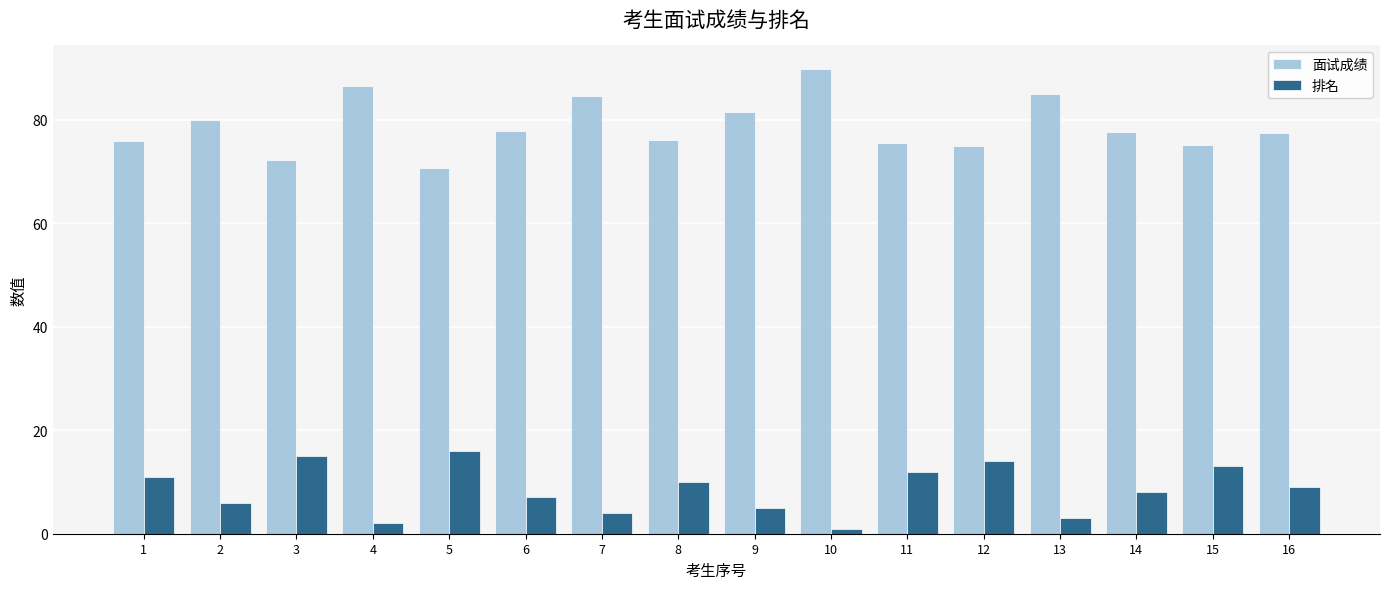

How many categories are shown in the chart?

16